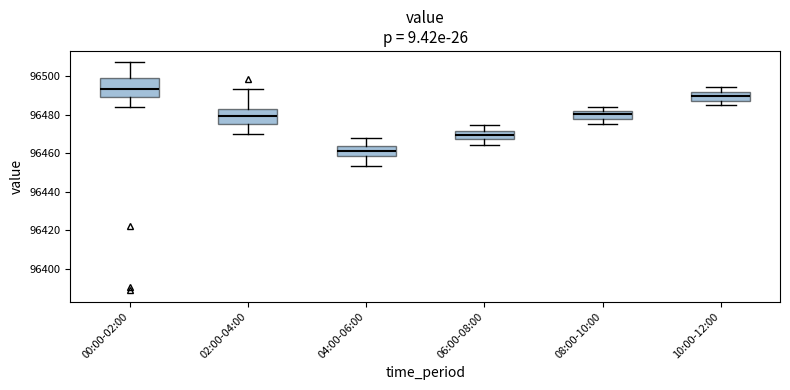

Which box is the tallest, from its lower edge to its upper edge?

00:00-02:00